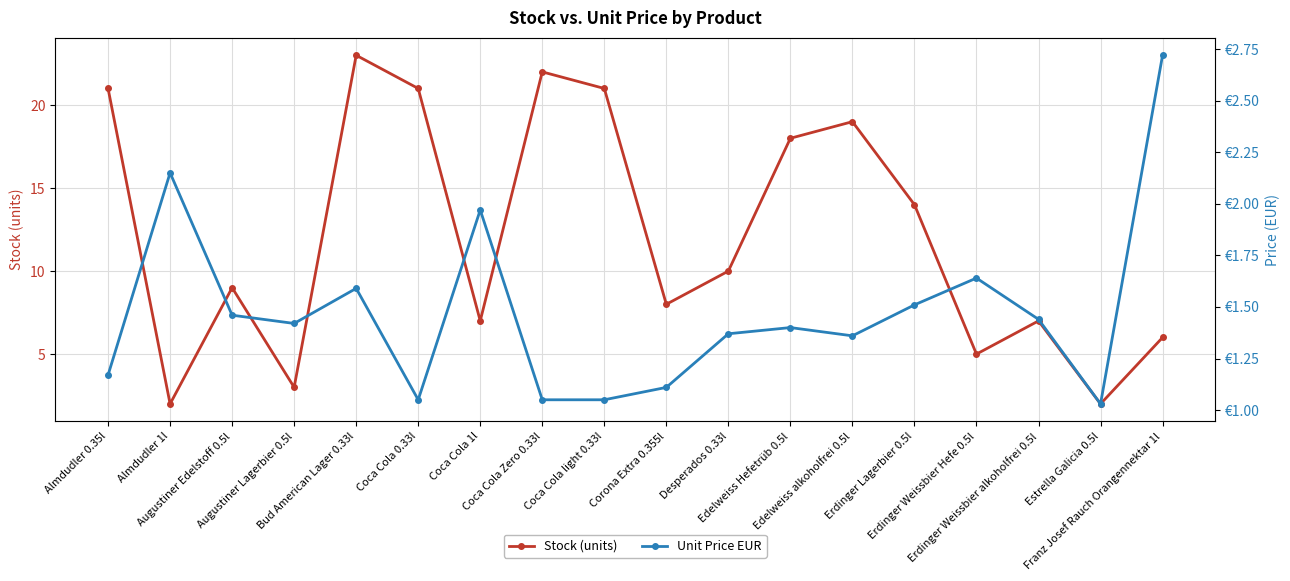

What is the average value of the Unit Price EUR series?

1.5